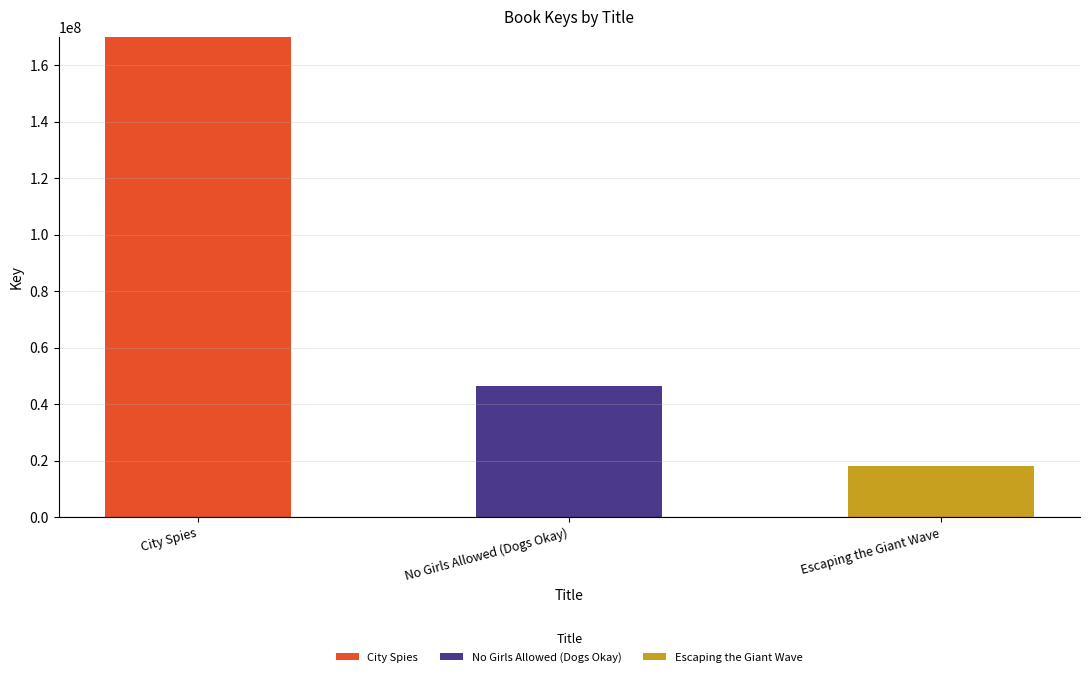

What is the average value of the City Spies series?

56665529